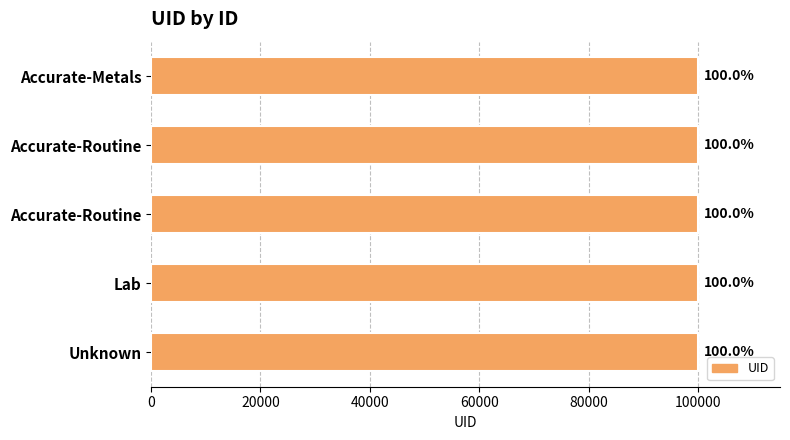

Are the bars grouped side by side (vs. stacked)?

No